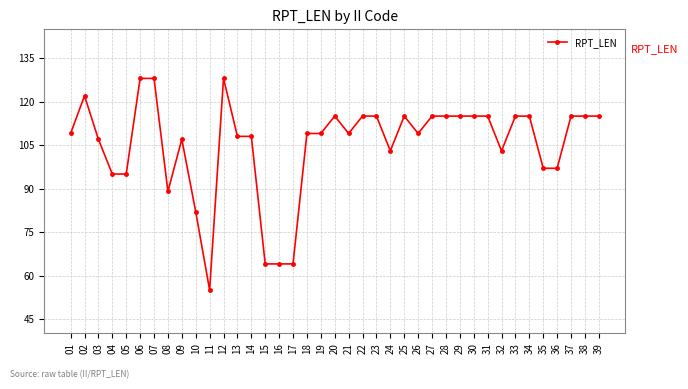

The value at 27 is 184. True or false?

False